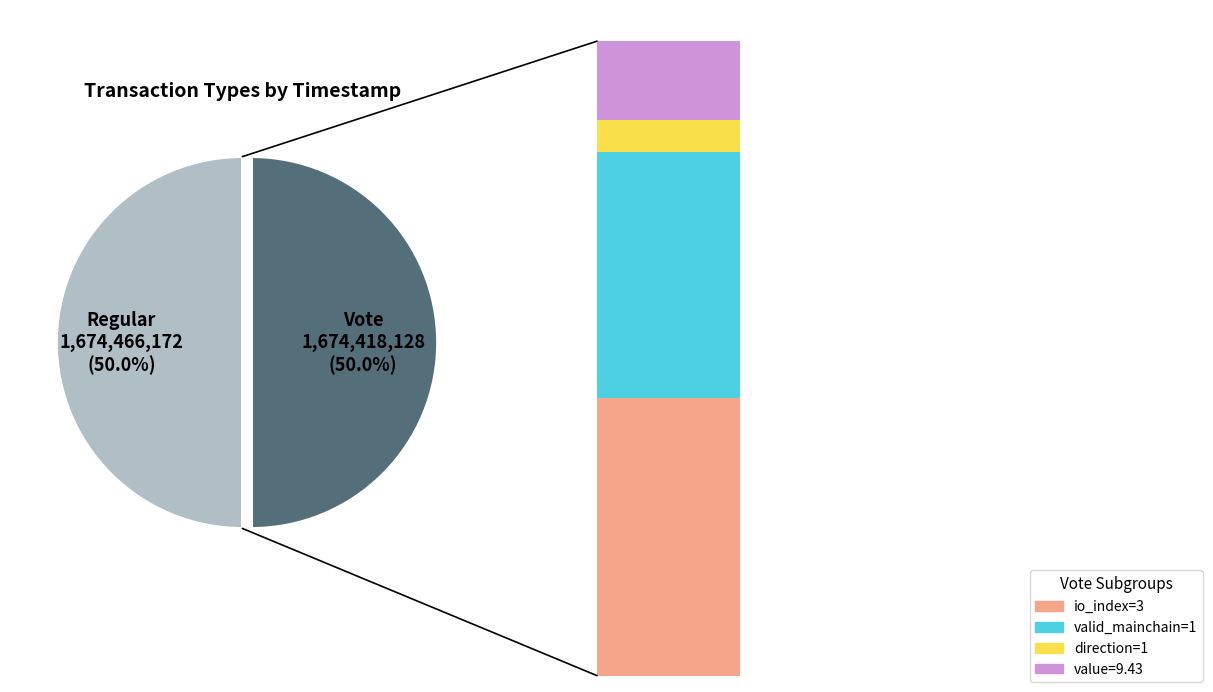

What is the ratio of the value at Vote to the value at Regular?

1.0